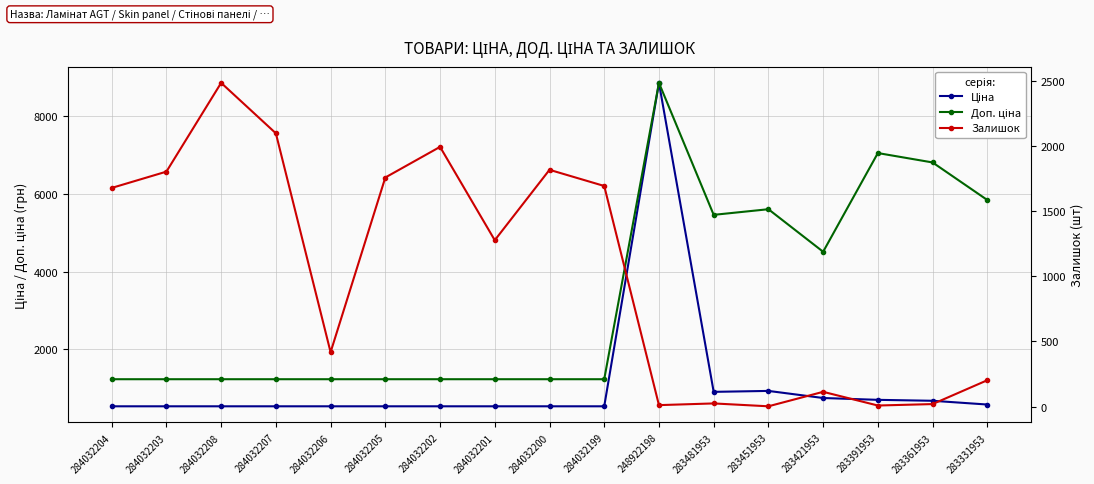

How many lines are shown in the chart?

3